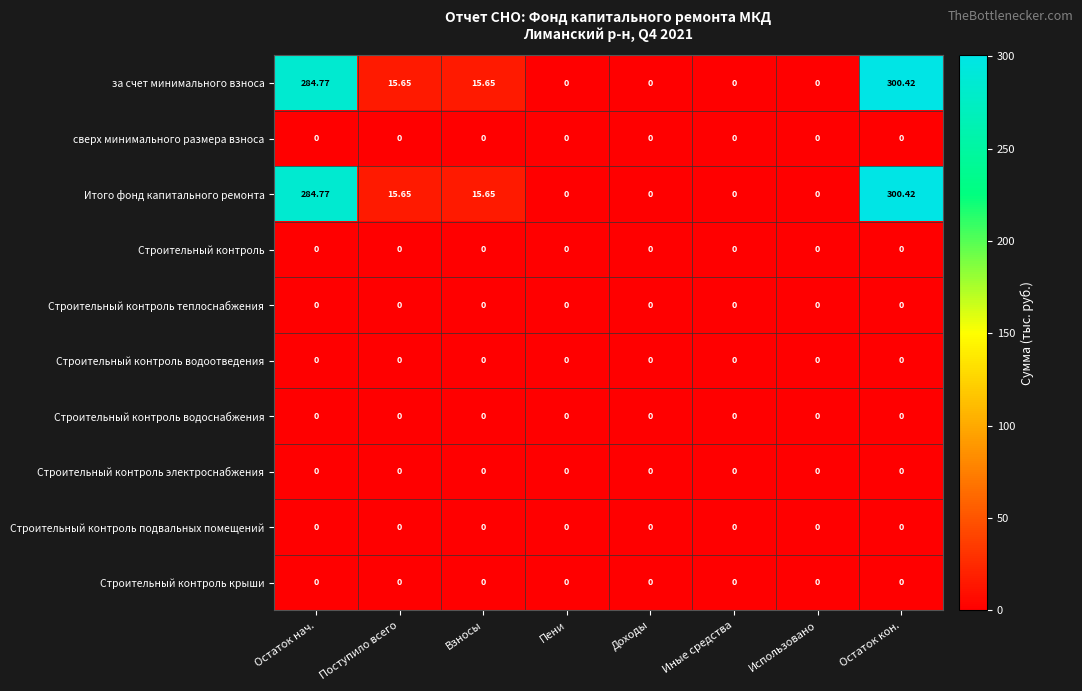

At which category does the chart reach its peak across all series?

Остаток кон.